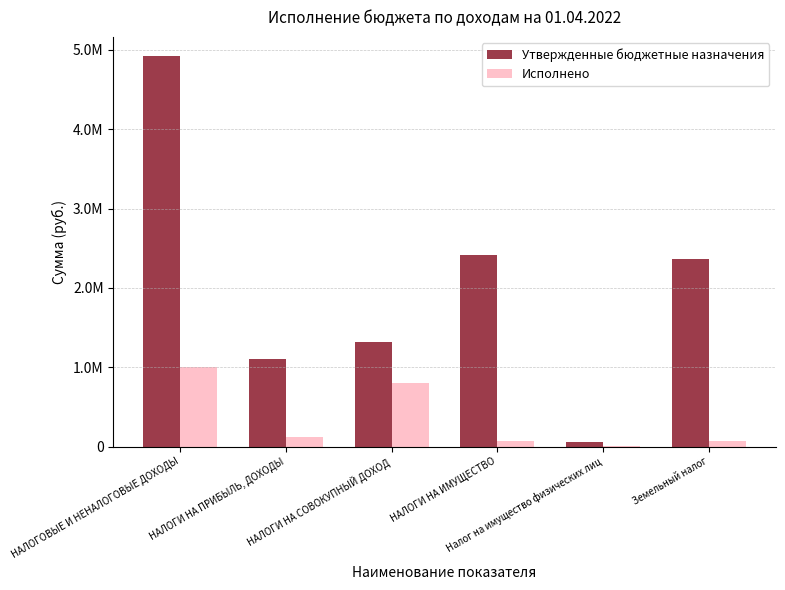

Reading left to right, extract all data points from this chart.

Утвержденные бюджетные назначения: 4918400.0	1102200.0	1314800.0	2417300.0	55900.0	2361400.0
Исполнено: 1008566.6	117316.7	796177.6	74872.3	2797.3	72075.0